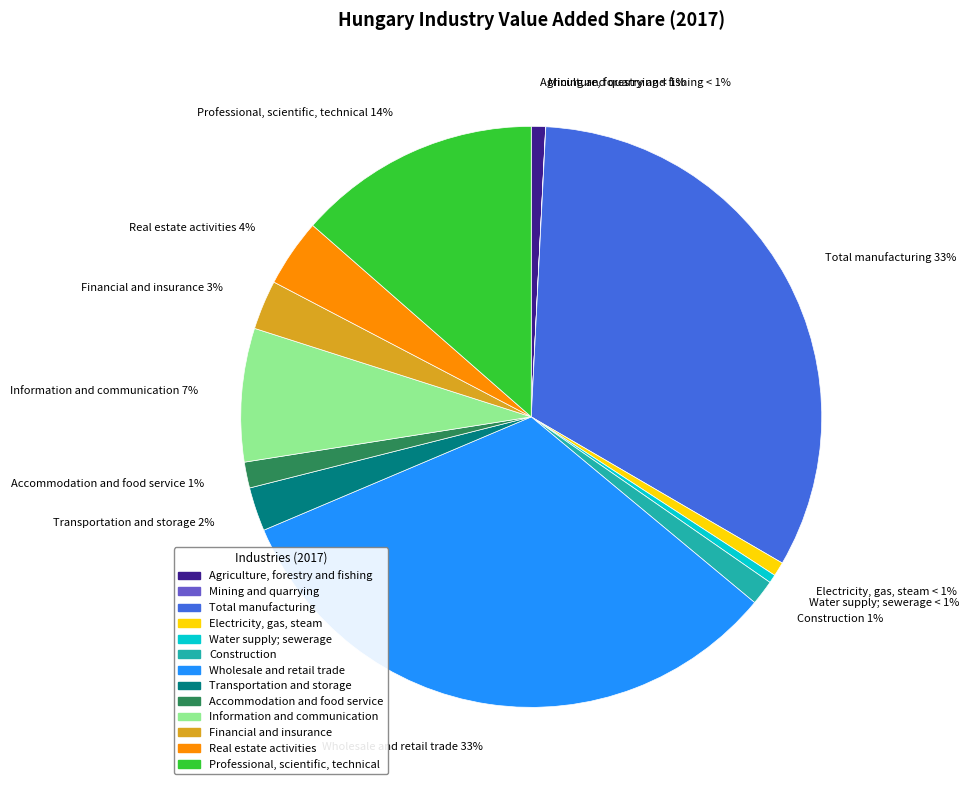

To the nearest percent, what is the difference between the Wholesale and retail trade and Real estate activities slice percentages?

29%